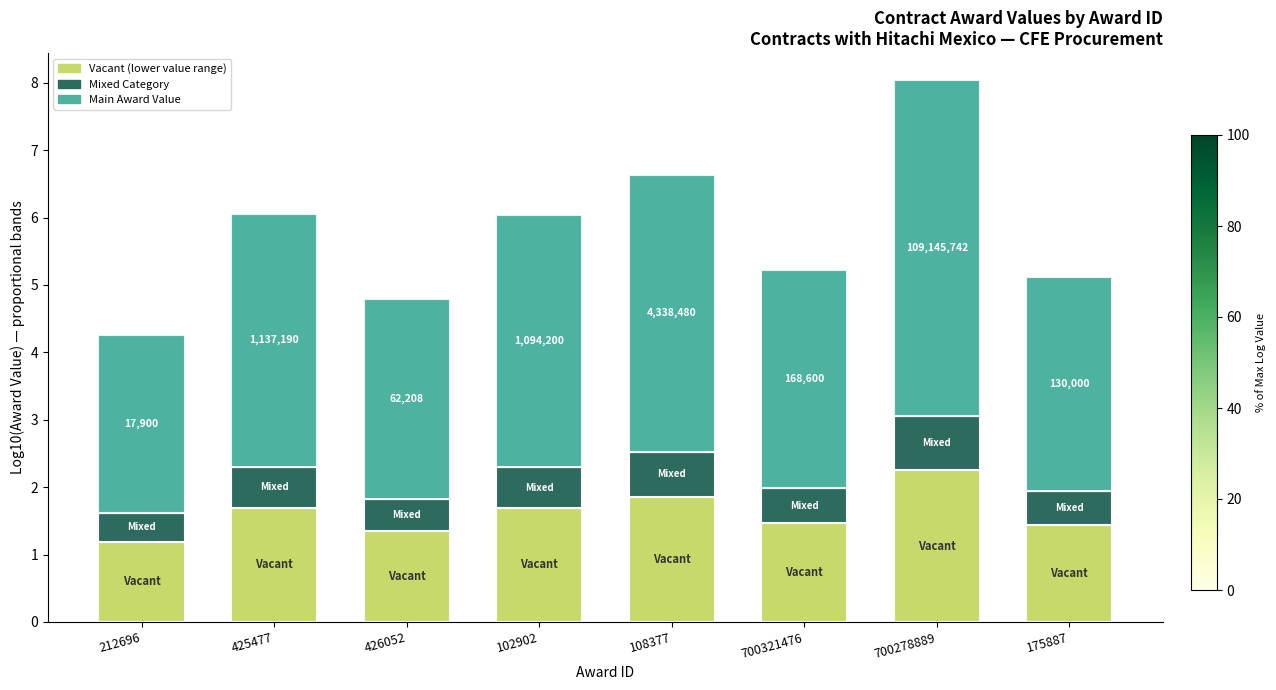

What is the label of the 1st bar from the right?

175887